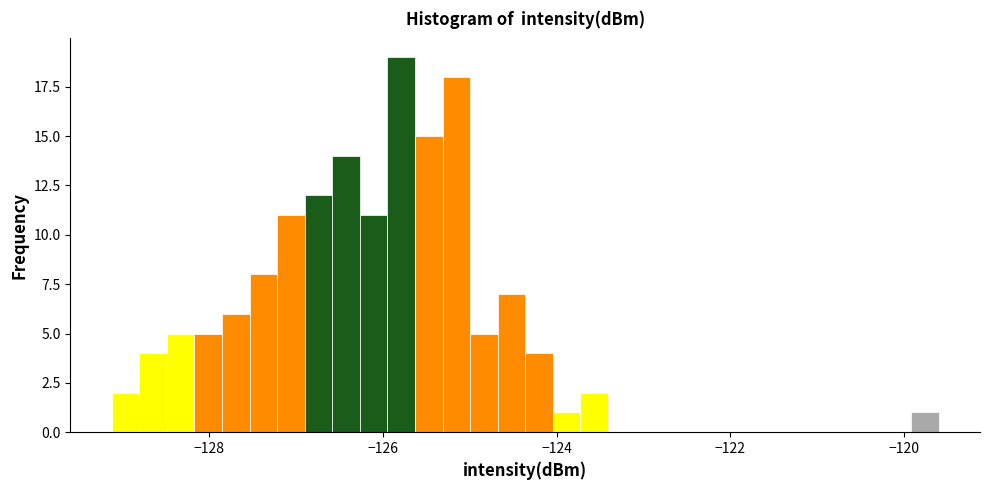

Read against the x-axis, roughly where is the centre of the tallest bar?

-125.8